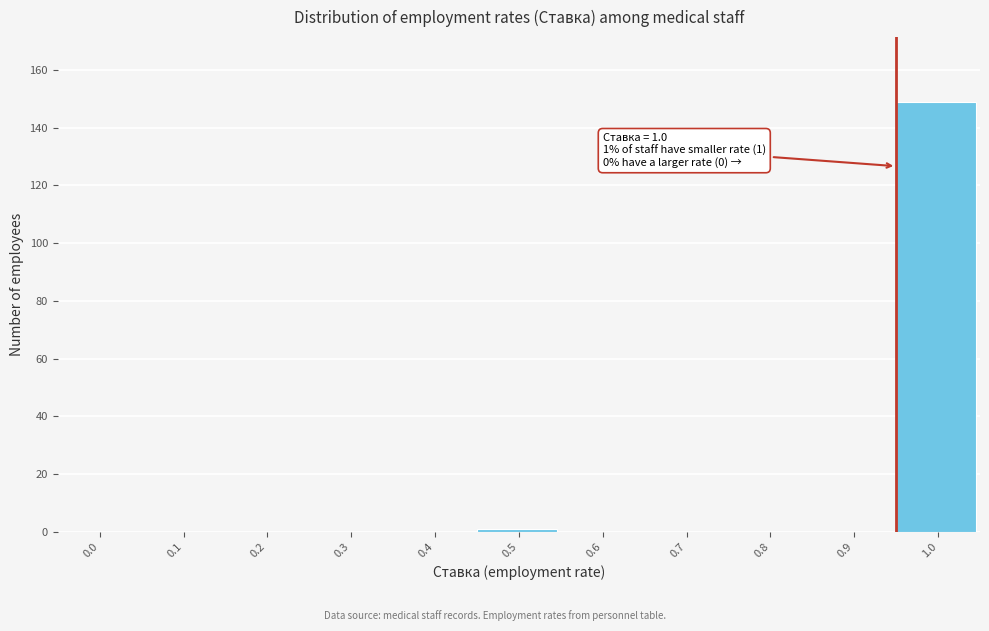

Reading left to right, what are all the values shown in this chart?

0.0=0	0.1=0	0.2=0	0.3=0	0.4=0	0.5=1	0.6=0	0.7=0	0.8=0	0.9=0	1.0=149